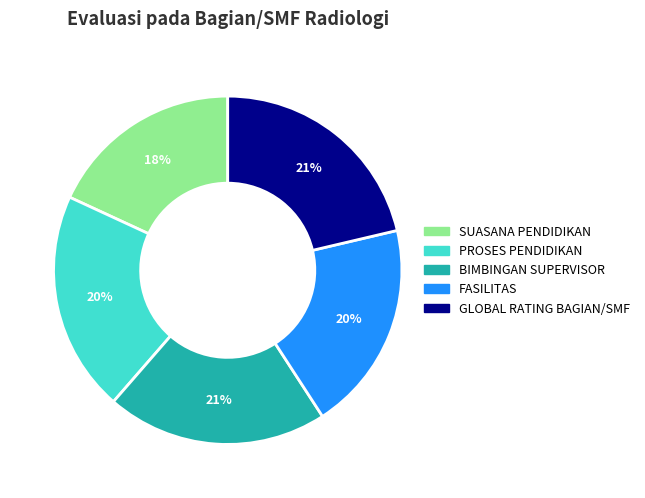

To the nearest percent, what portion does SUASANA PENDIDIKAN represent?

18%